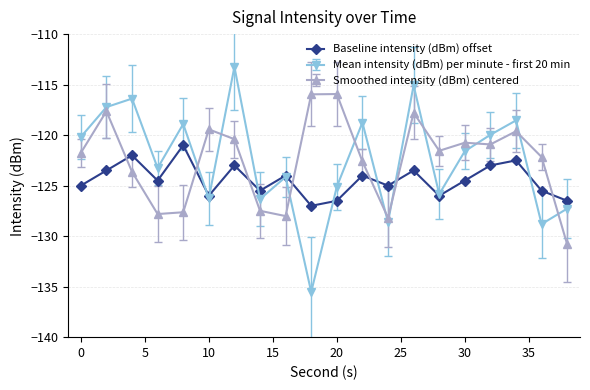

How many data points does each series have?

20